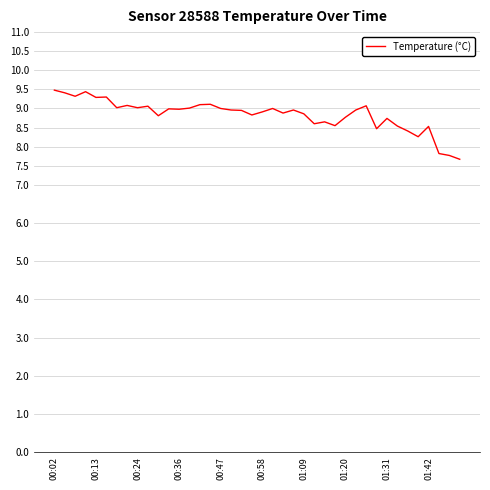

Is this an area chart (filled region under the line)?

No